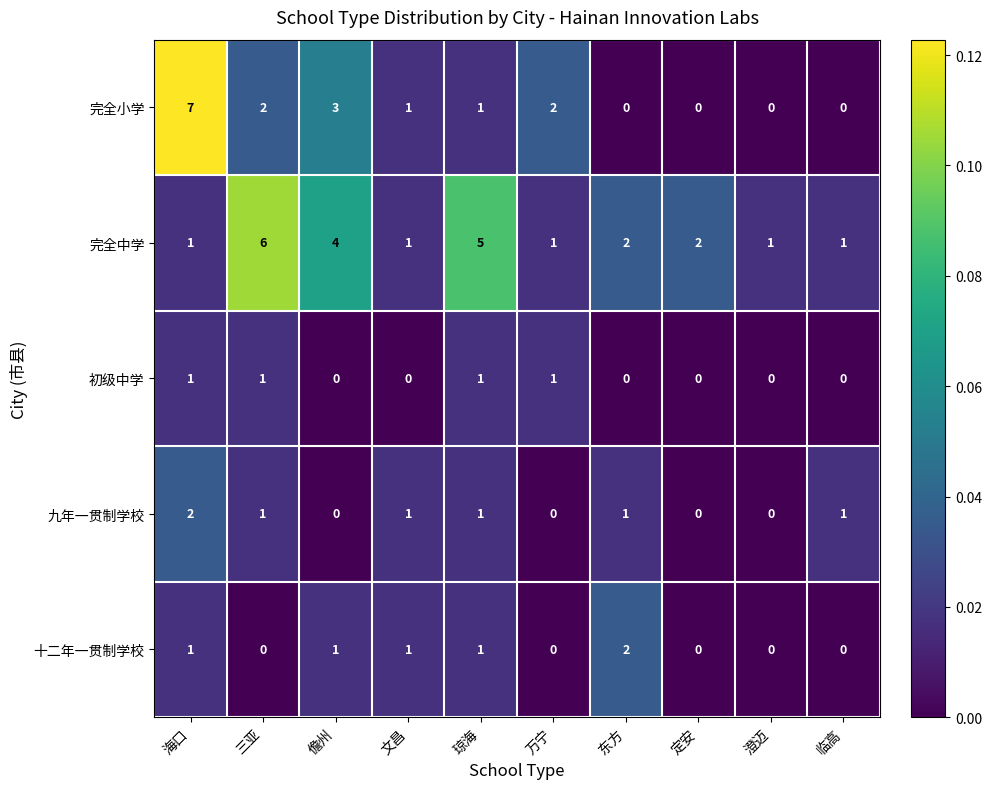

Count the number of data series in this chart.

5